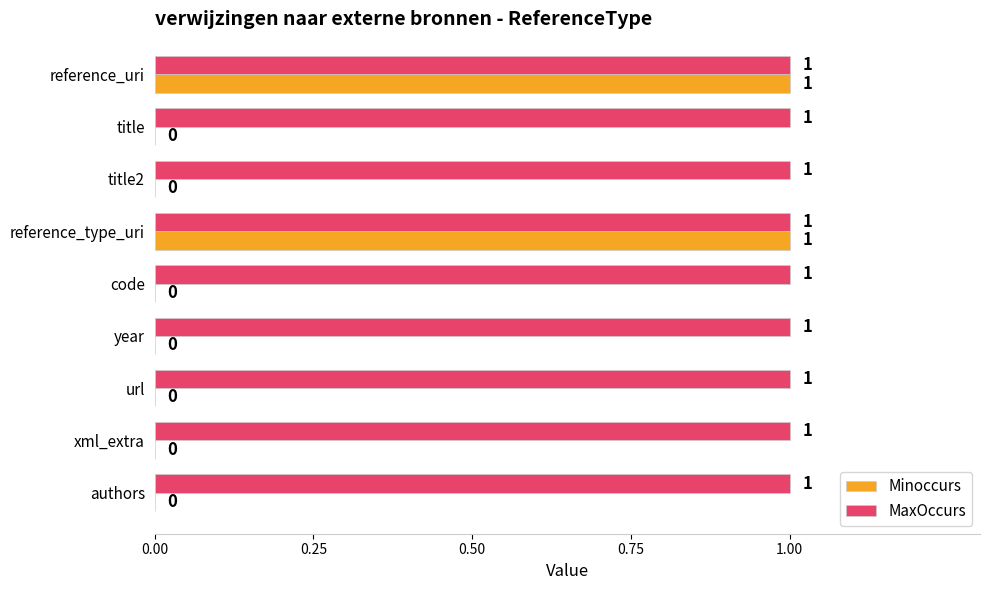

Which series has the largest total across all categories?

MaxOccurs